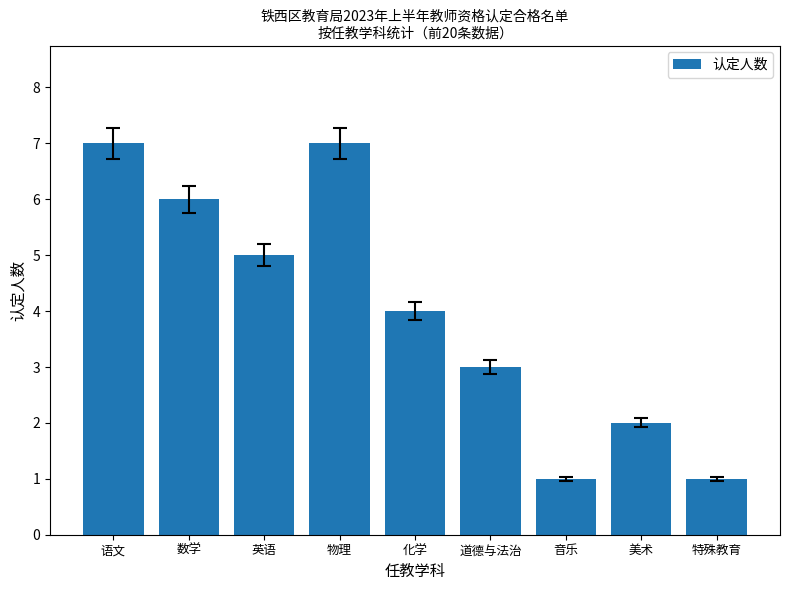

Does the chart contain any negative values?

No